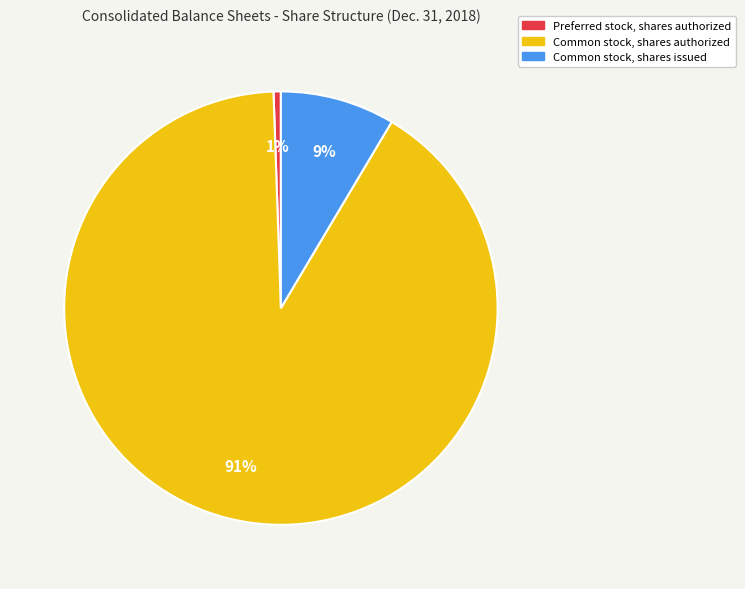

How many slices are in this pie chart?

3